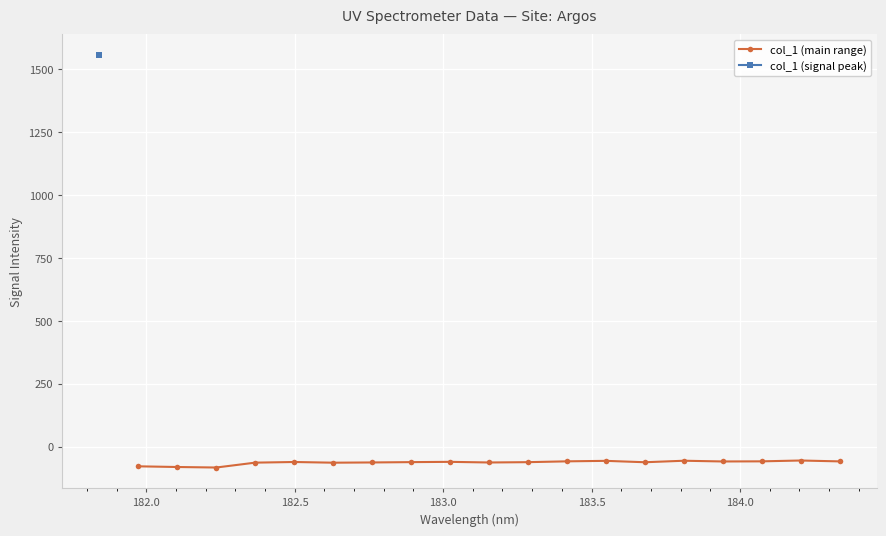

What is the value of the col_1 (main range) point at the 5th from the left?

-60.6